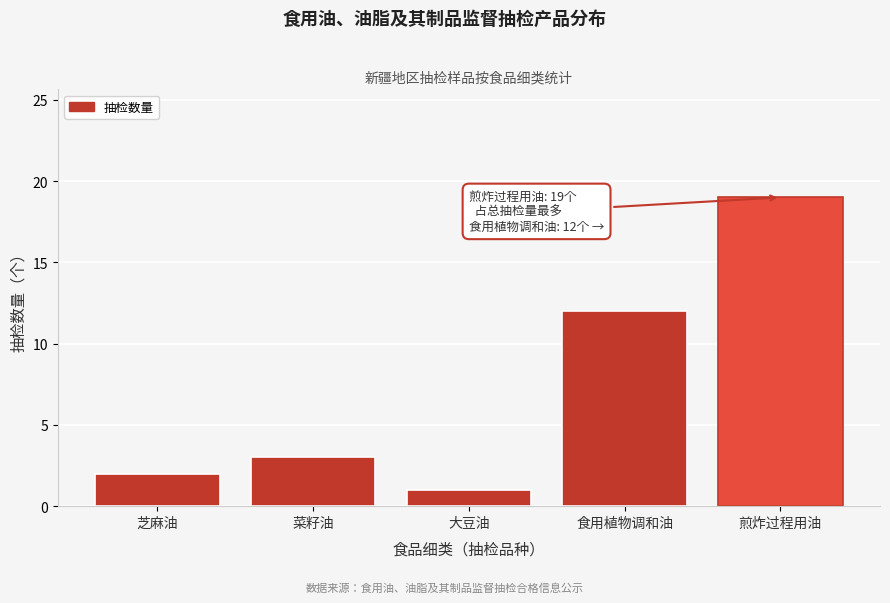

Reading left to right, extract all data points from this chart.

芝麻油=2	菜籽油=3	大豆油=1	食用植物调和油=12	煎炸过程用油=19